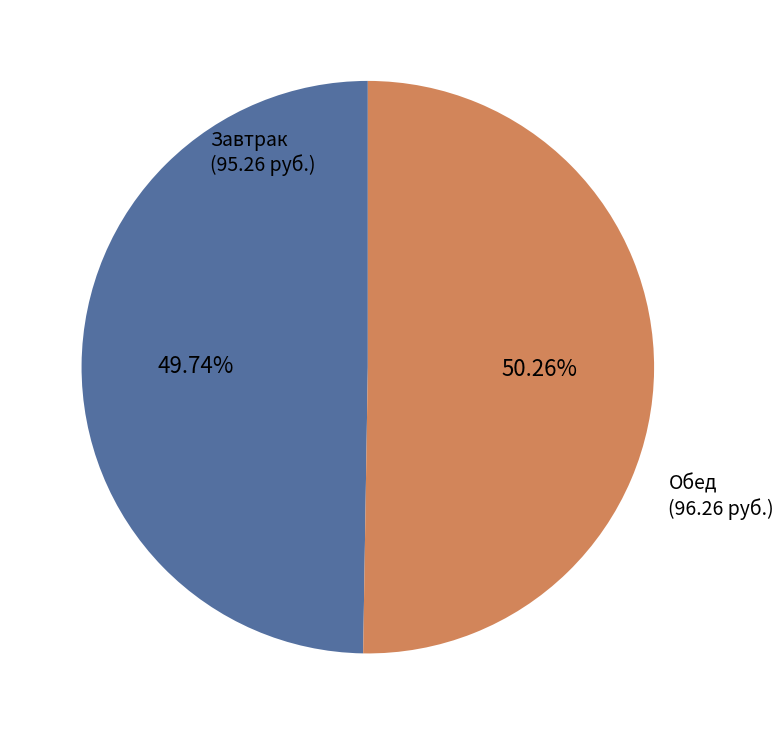

Is there a majority slice in this chart?

Yes